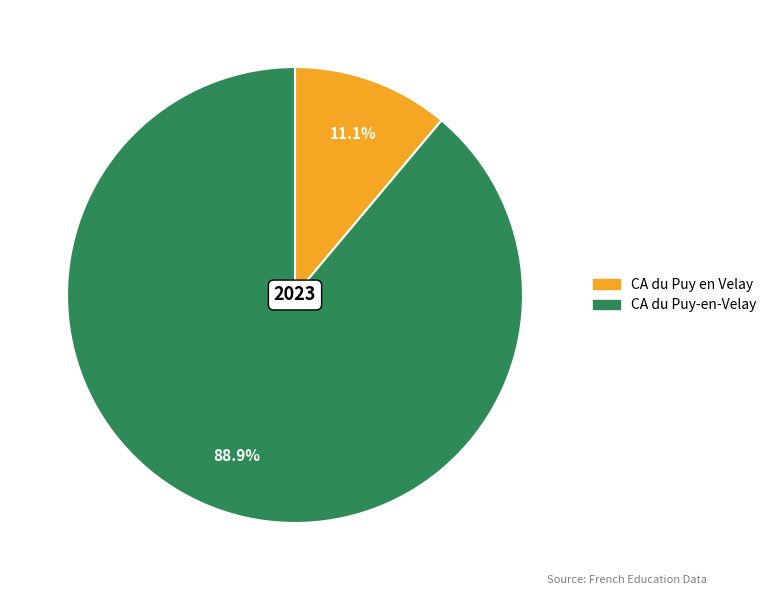

Does any single category account for the majority?

Yes